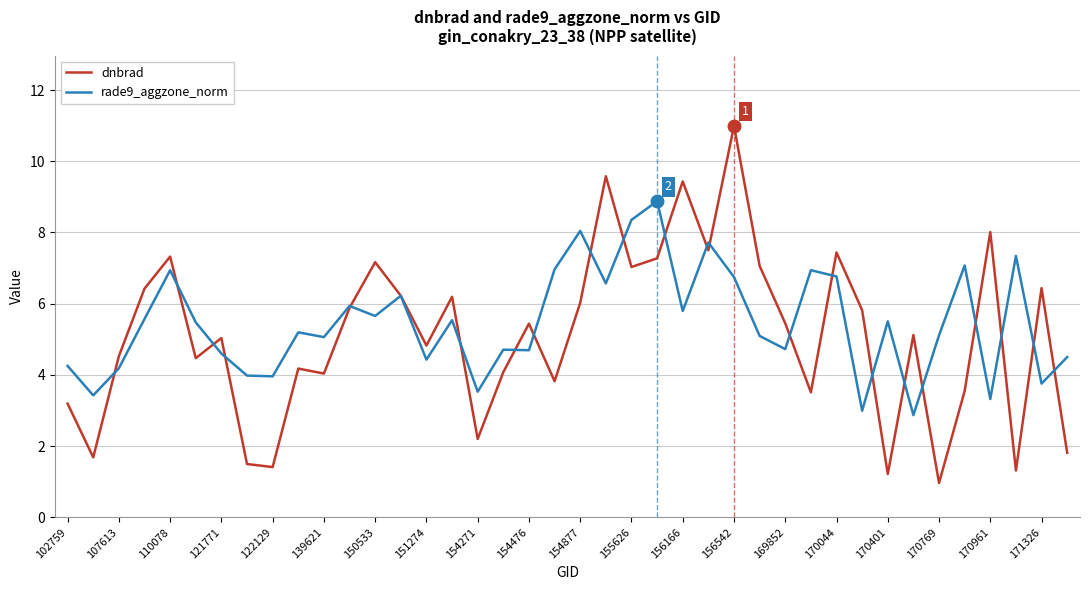

What is the lowest value of the dnbrad series?

1.0